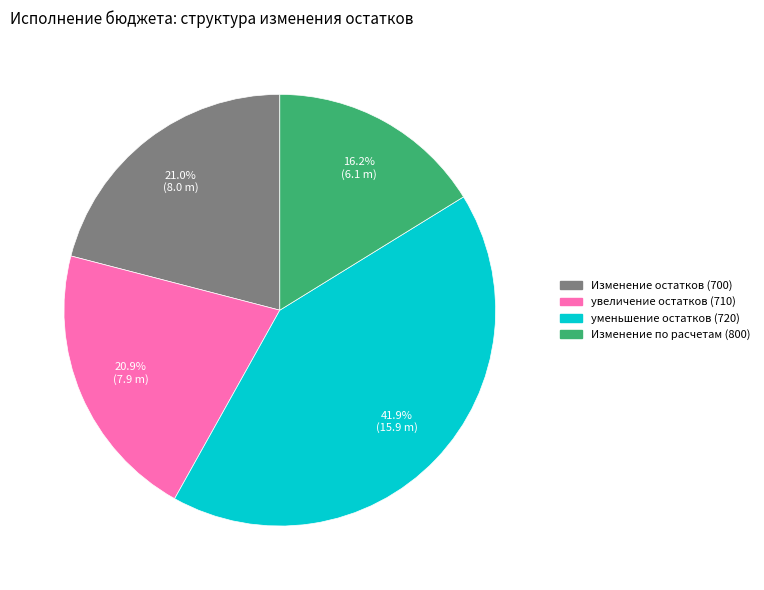

Does any single category account for the majority?

No